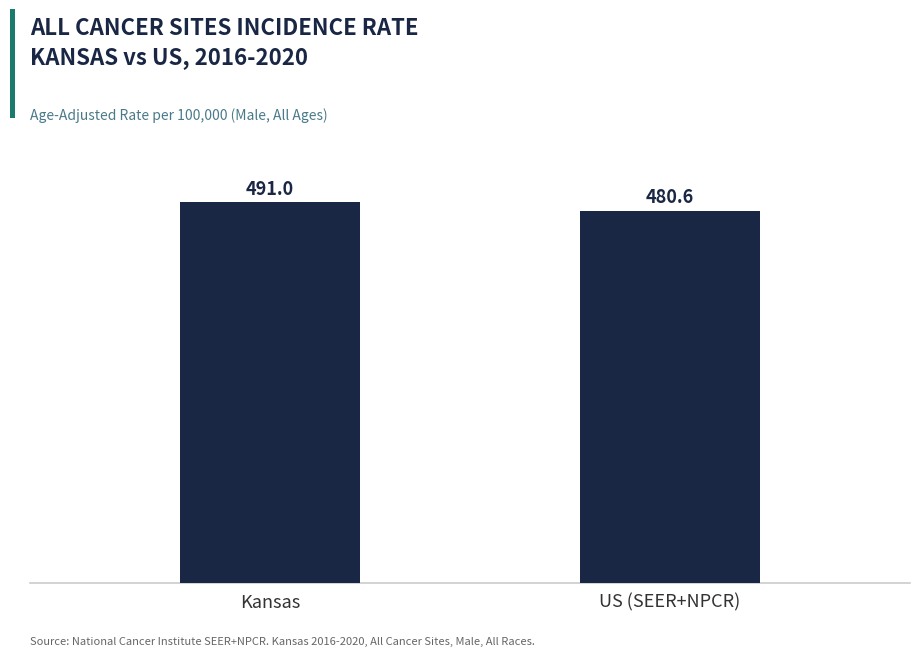

Which label corresponds to the largest value in the chart?

Kansas